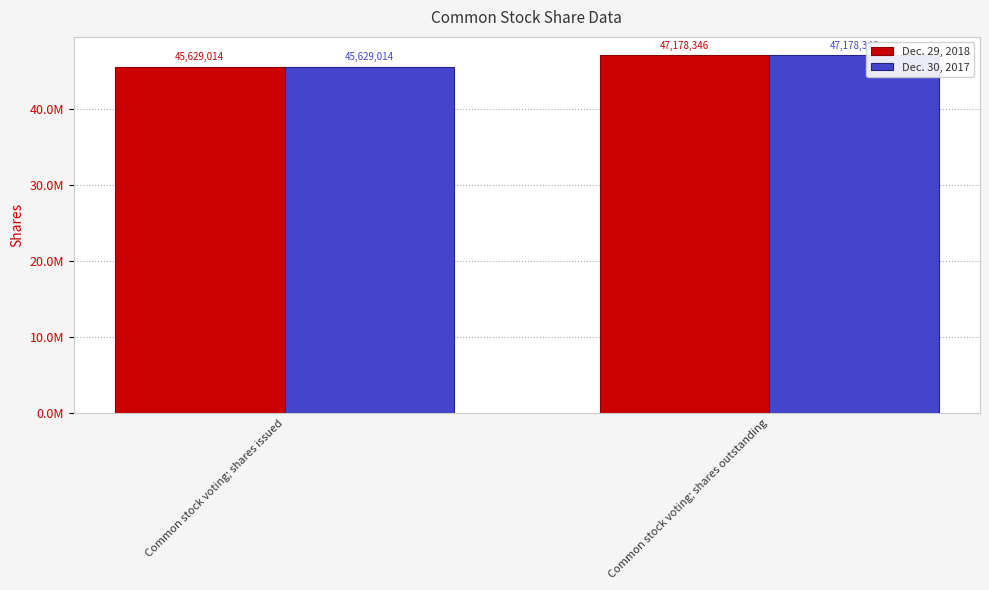

The value of Dec. 29, 2018 at Common stock voting; shares outstanding is 47178346. True or false?

True